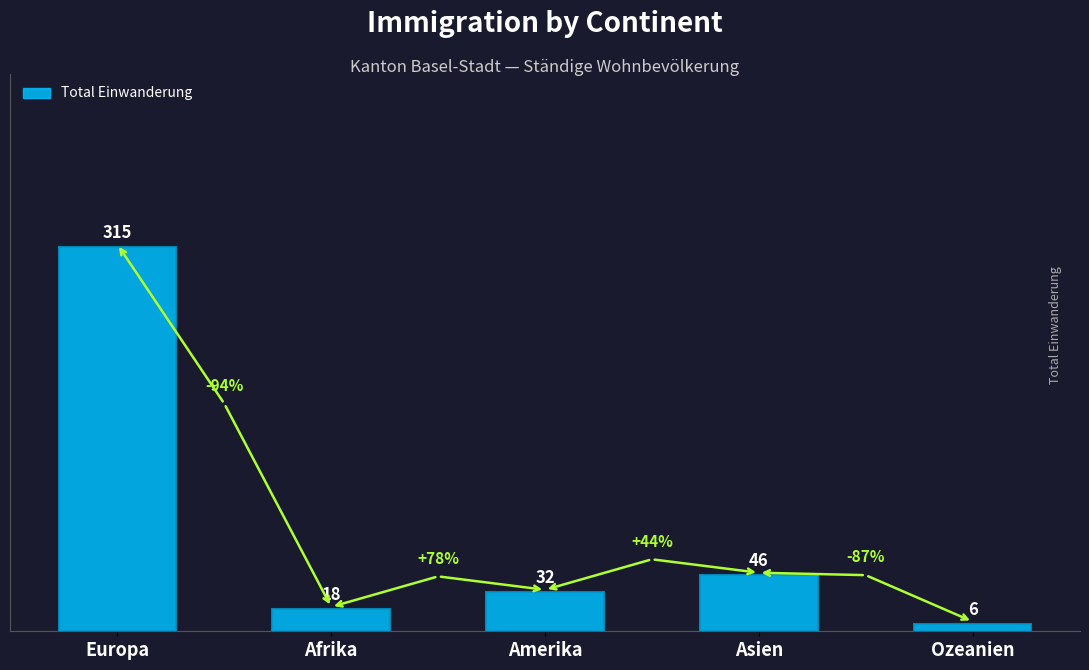

List the labels in order of value, largest first.

Europa, Asien, Amerika, Afrika, Ozeanien